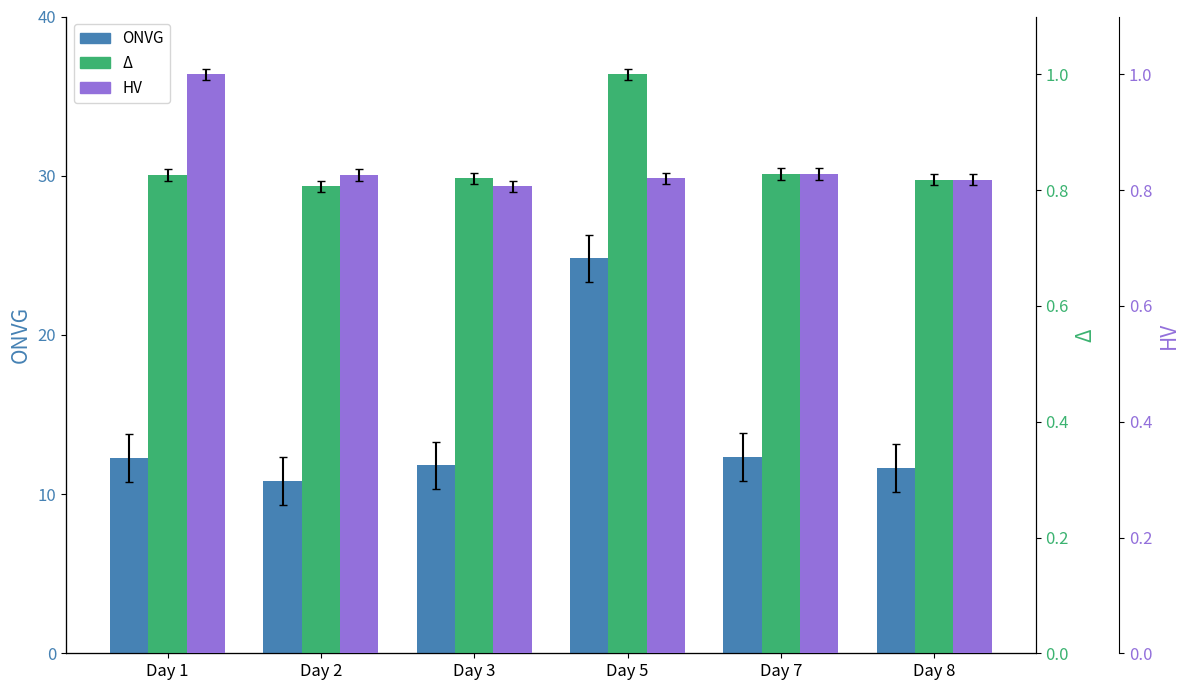

What is the value of the Δ (normalized hours) bar at the 5th from the left?

0.8